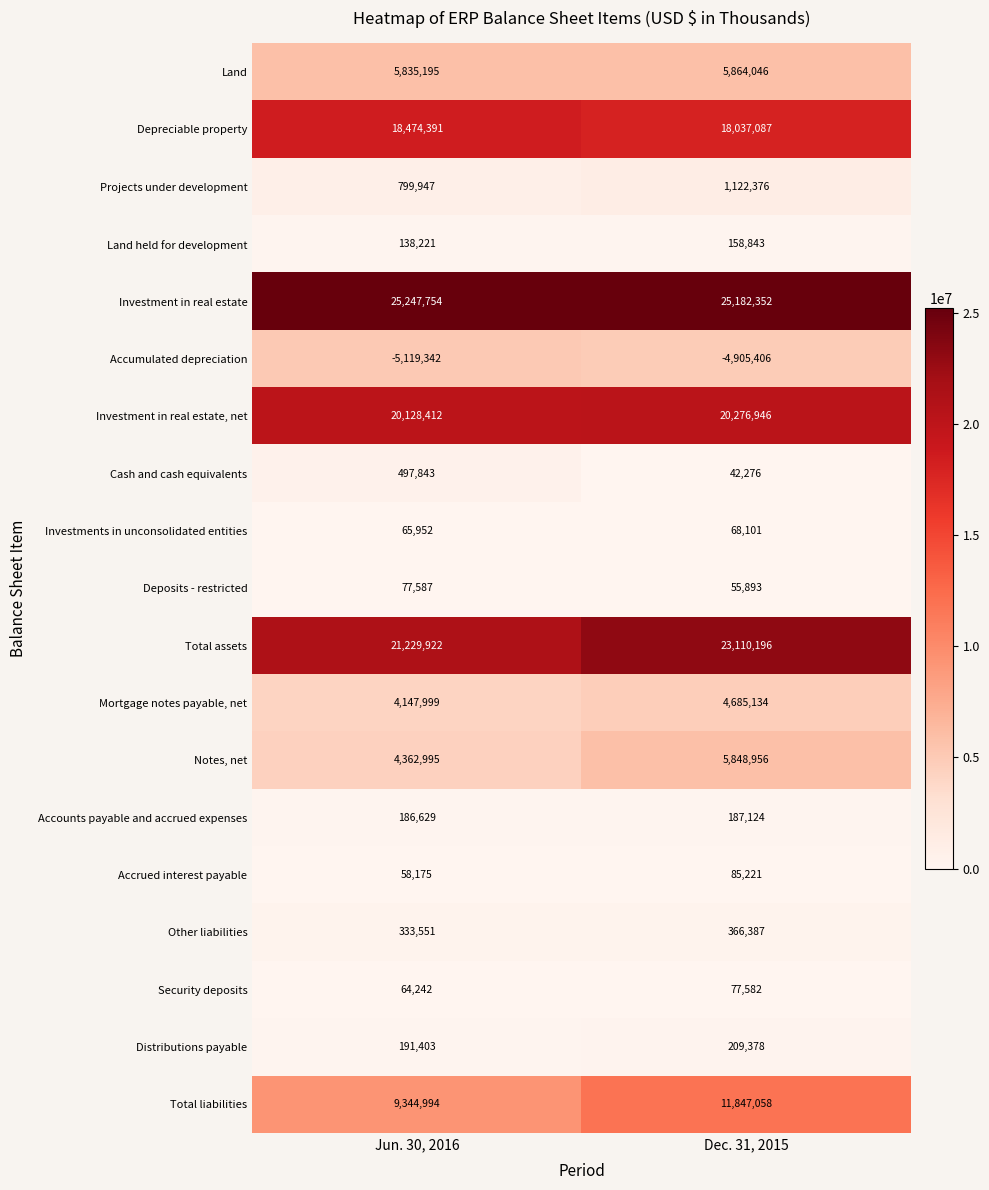

Read the Security deposits value at Jun. 30, 2016.

64242